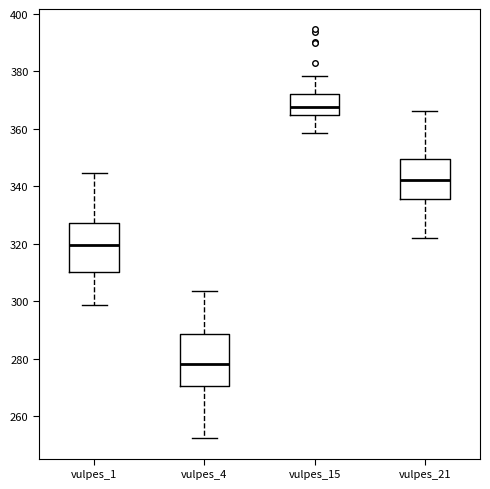

Which box has the highest median line?

vulpes_15